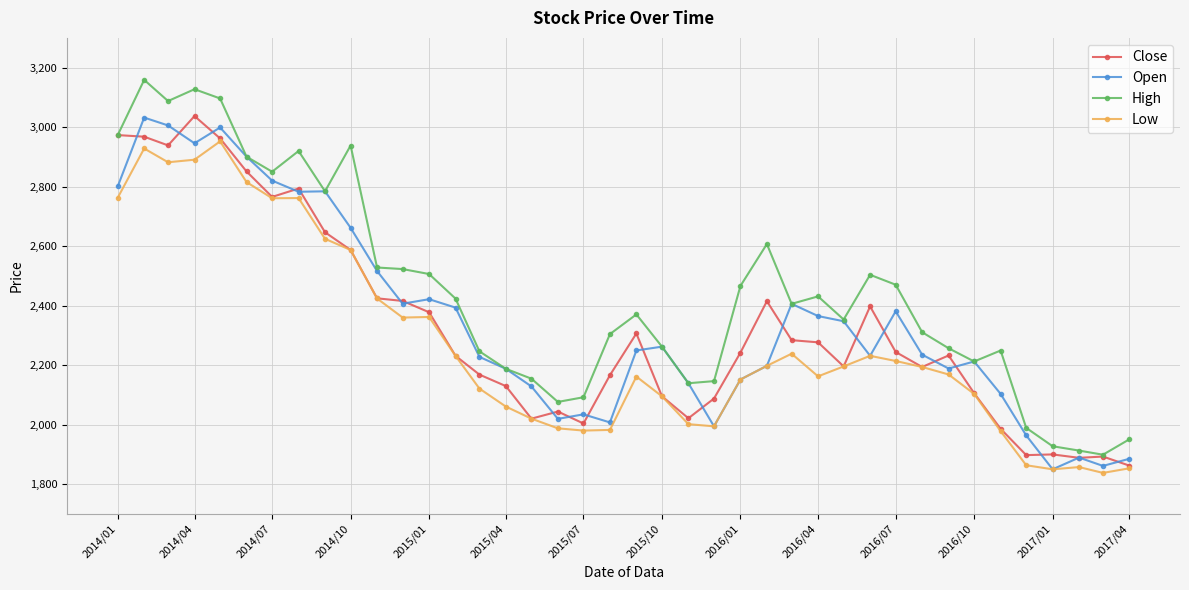

Which series has the widest spread of values?

High